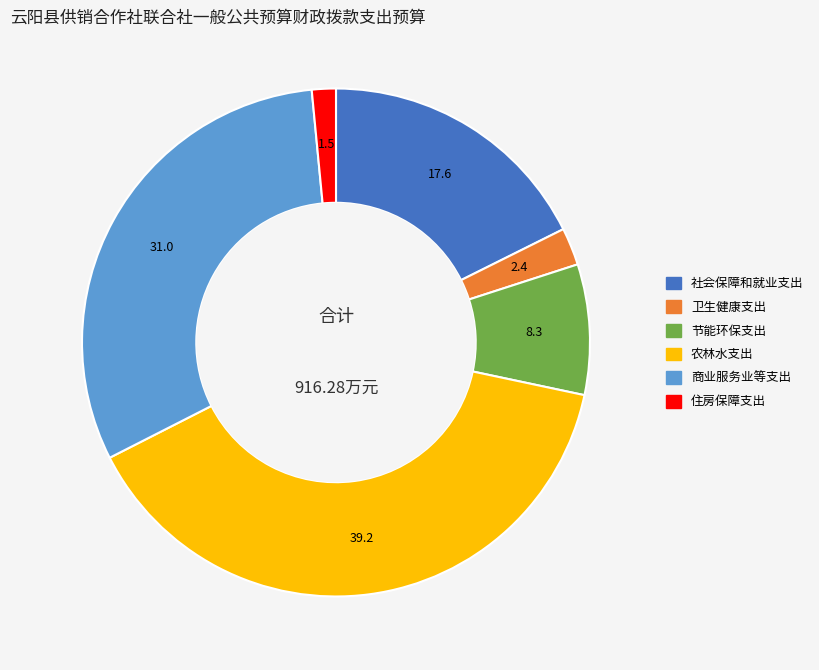

What is the largest slice in the pie chart?

农林水支出